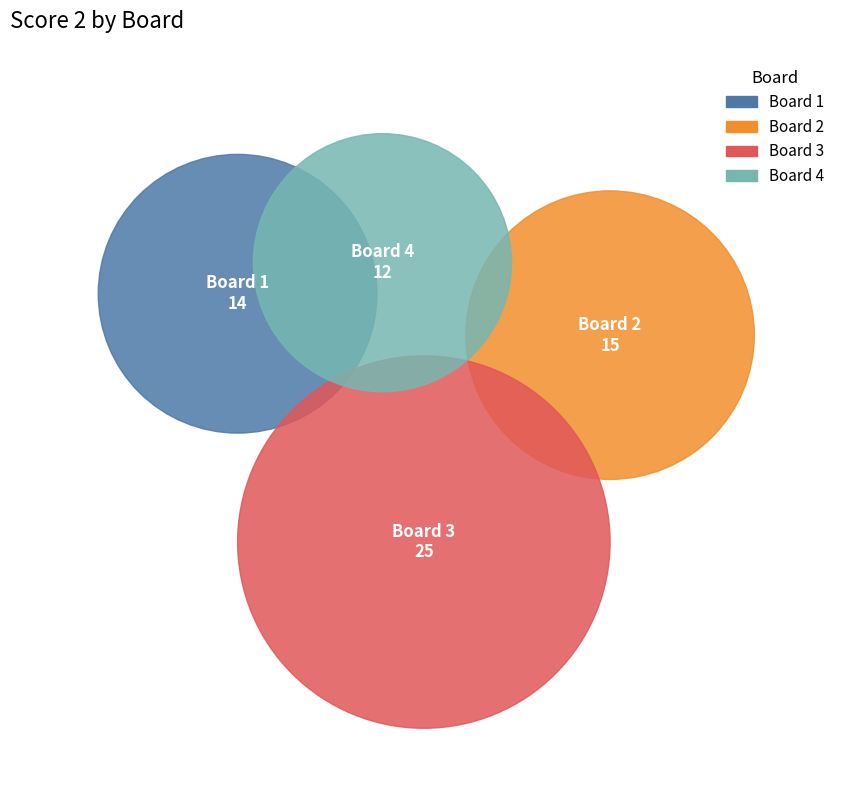

Count the number of slices in the pie.

4